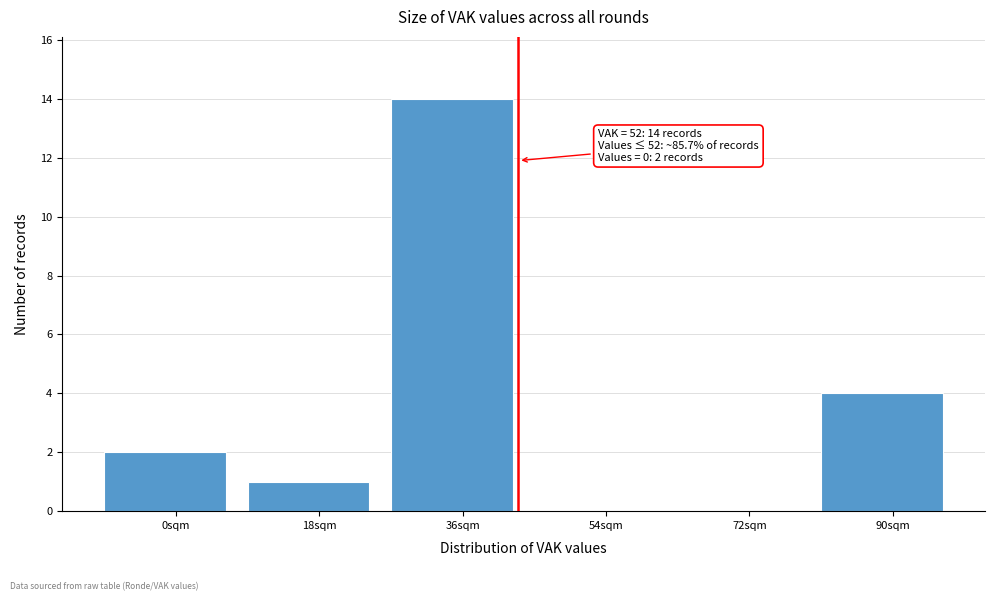

Reading left to right, what are all the values shown in this chart?

0sqm=2	18sqm=1	36sqm=14	54sqm=0	72sqm=0	90sqm=4